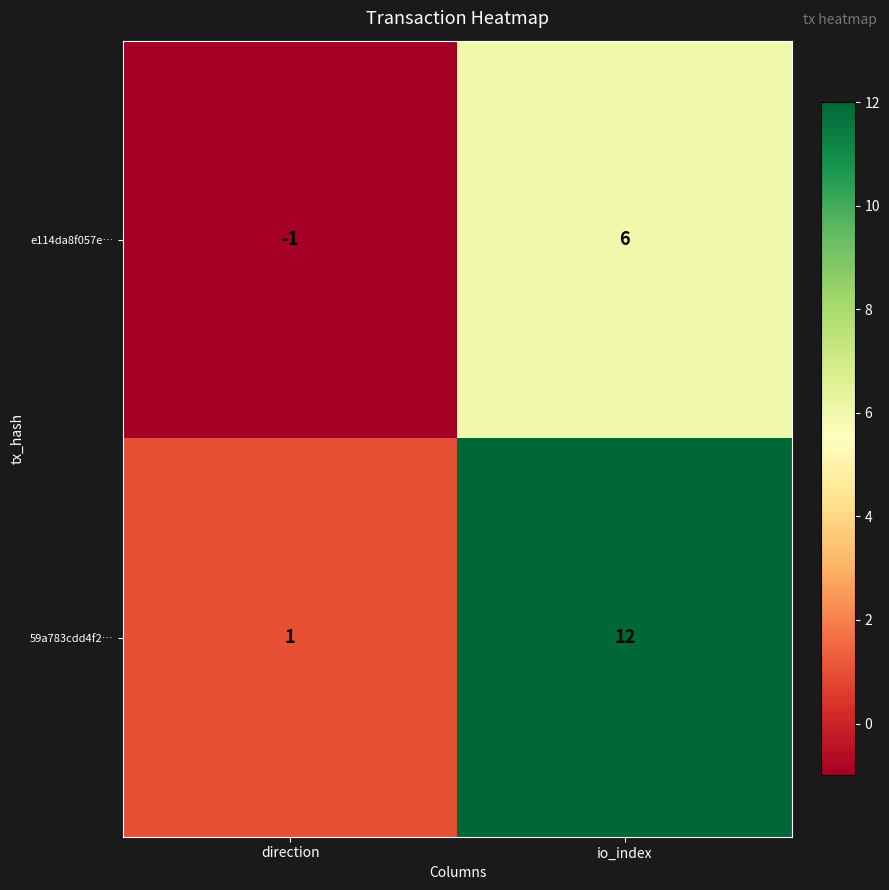

Which series has the widest spread of values?

59a783cdd4f2…